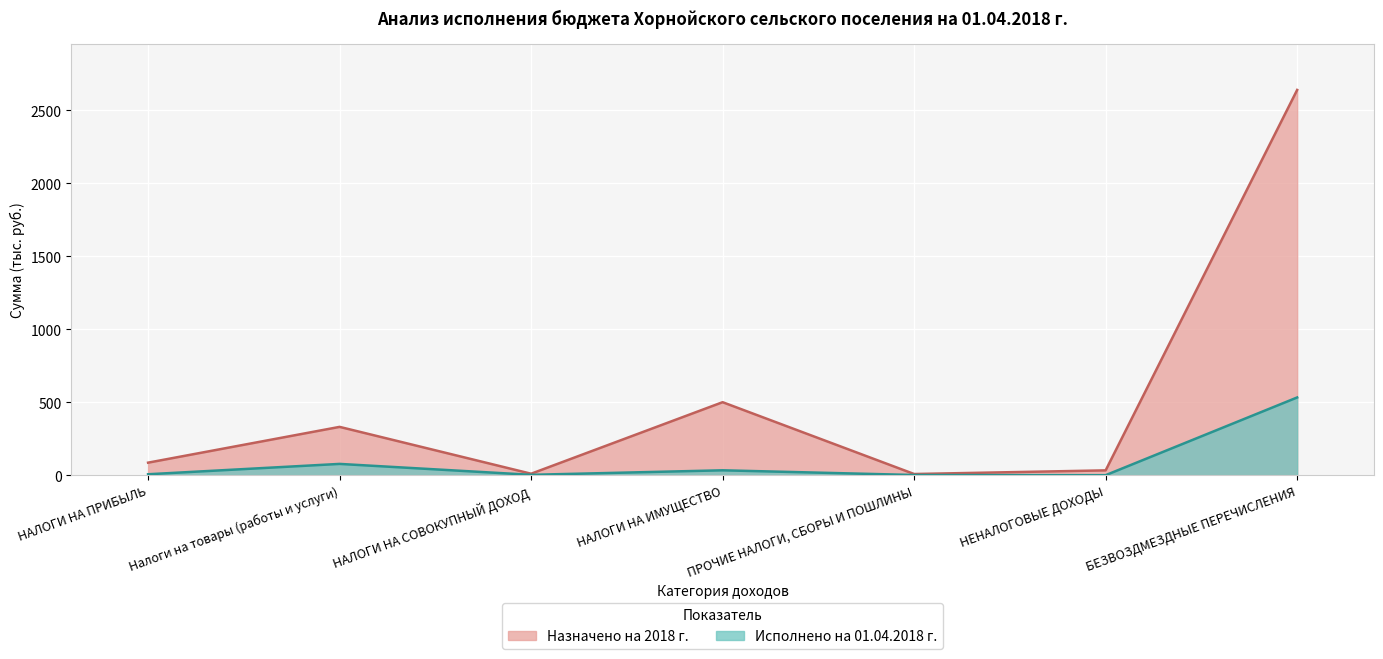

At which category is the sum across all series the highest?

БЕЗВОЗДМЕЗДНЫЕ ПЕРЕЧИСЛЕНИЯ